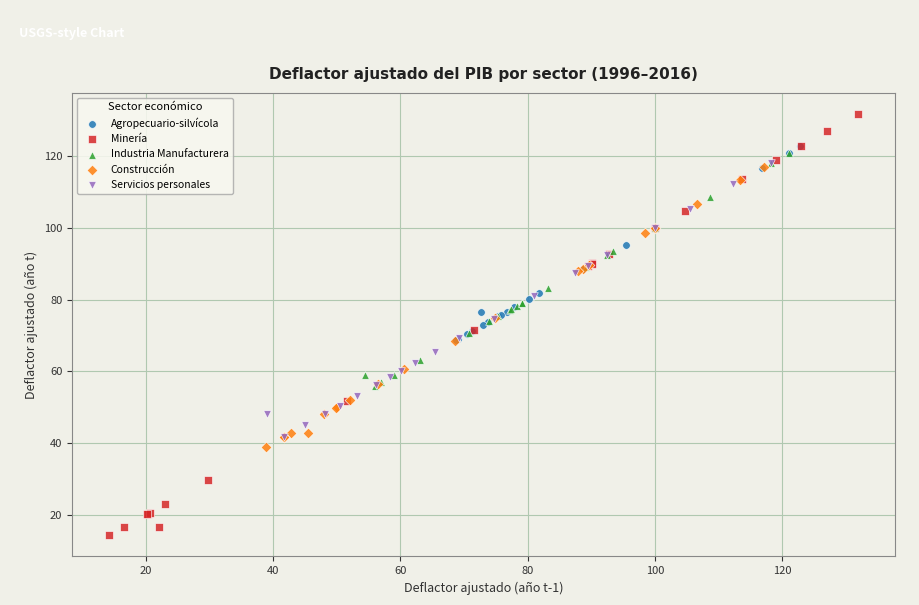

Which series reaches the maximum Y coordinate?

Minería